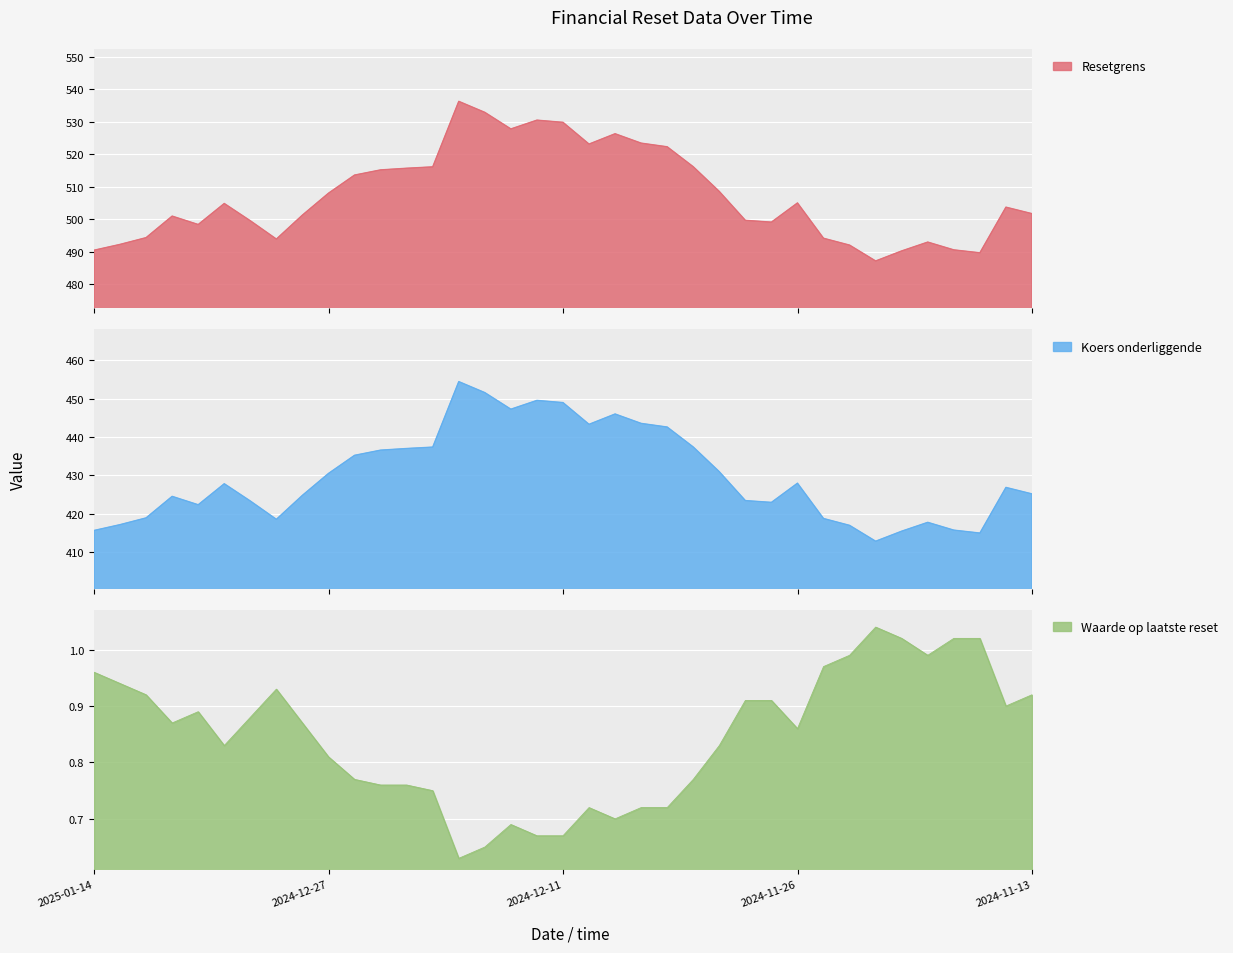

Does the chart display data point markers on the line(s)?

No